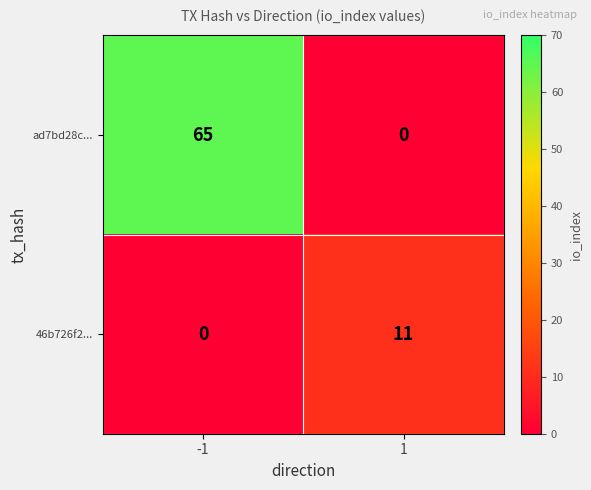

What is the maximum value shown in the chart?

65